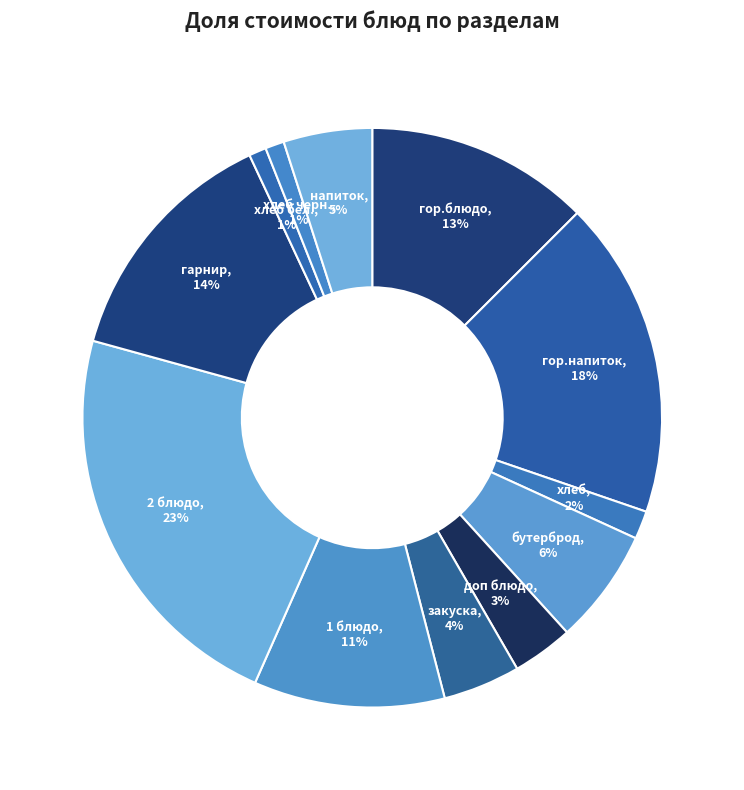

What is the largest slice in the pie chart?

2 блюдо